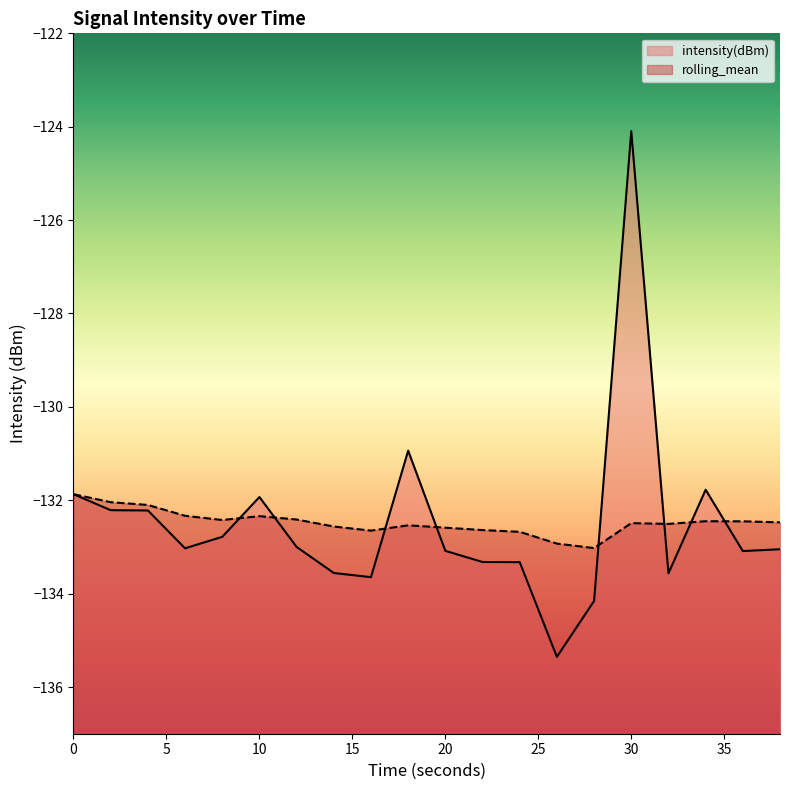

Where is the first local maximum for rolling_mean?

10